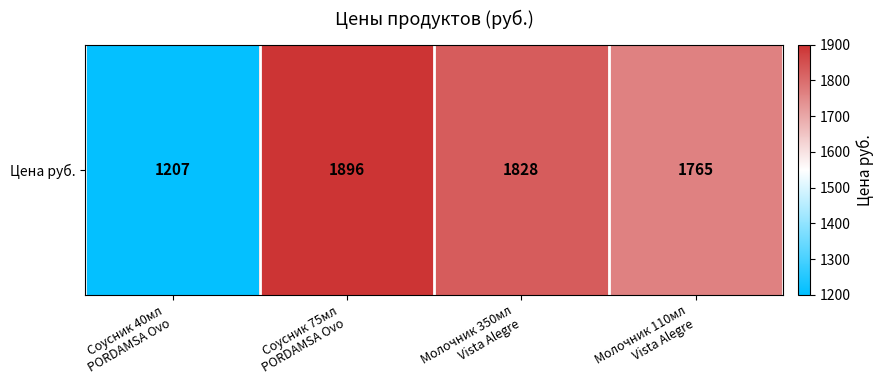

What is the sum of the values at Молочник 110мл
Vista Alegre and Молочник 350мл
Vista Alegre?

3593